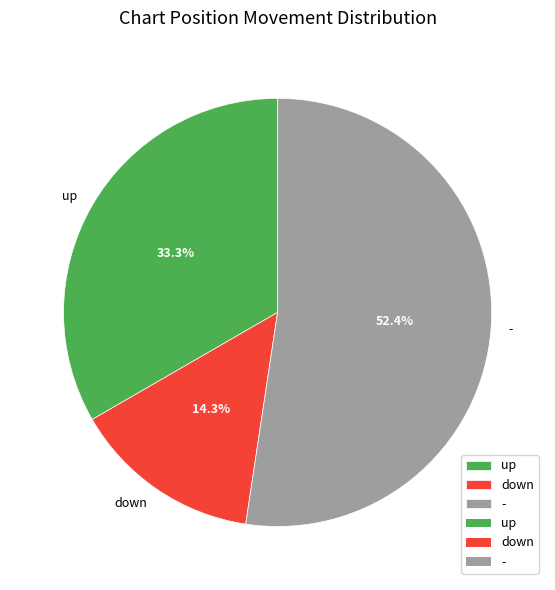

Approximately how many times larger is the value at up compared to down?

2.3